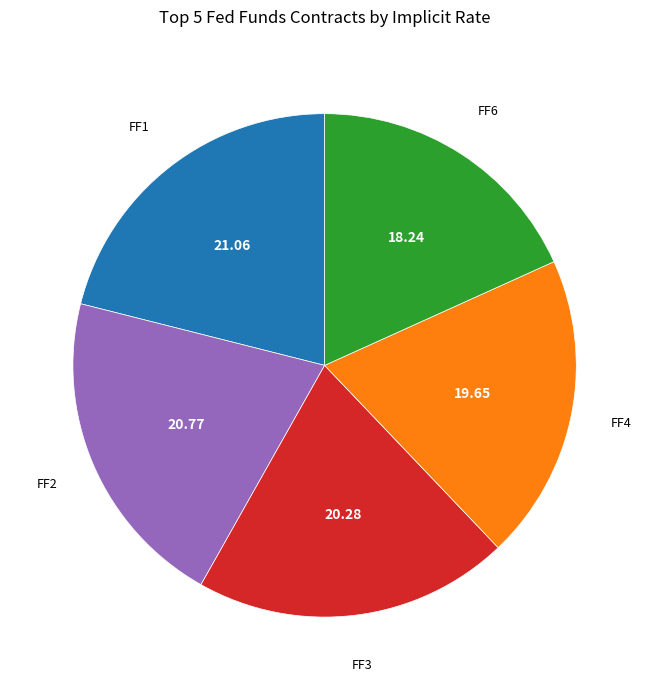

How many segments does this pie chart have?

5